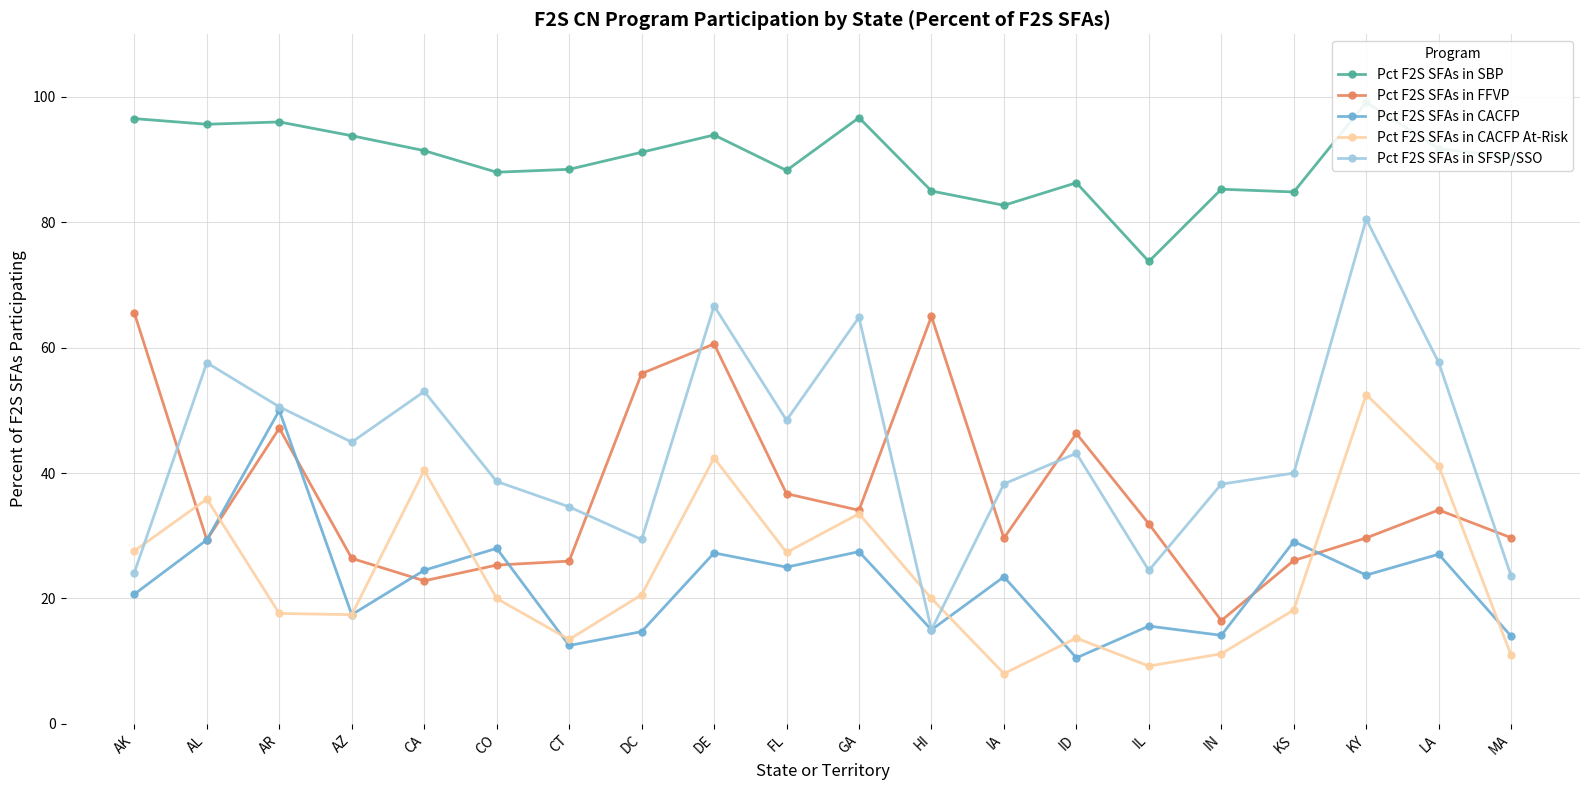

How many data points in Pct F2S SFAs in FFVP are less than 31?

10